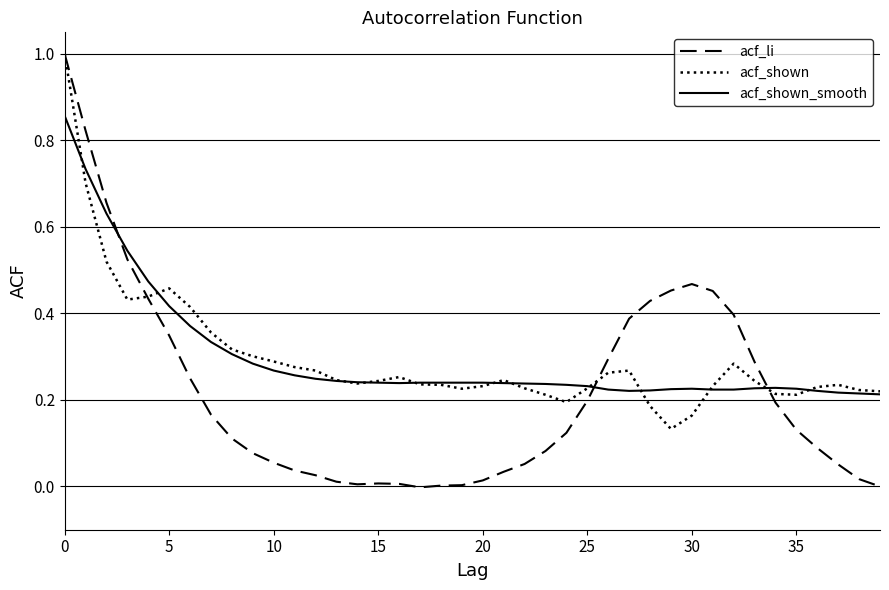

Which series has the largest range (max minus min)?

acf_li